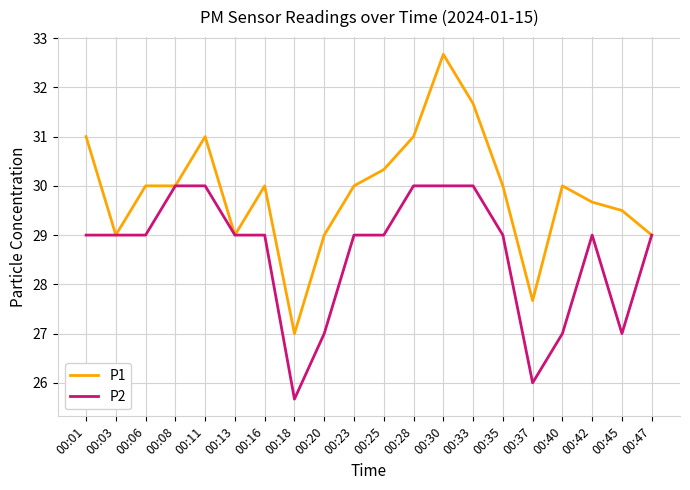

List the series in order of their overall mean, highest first.

P1, P2